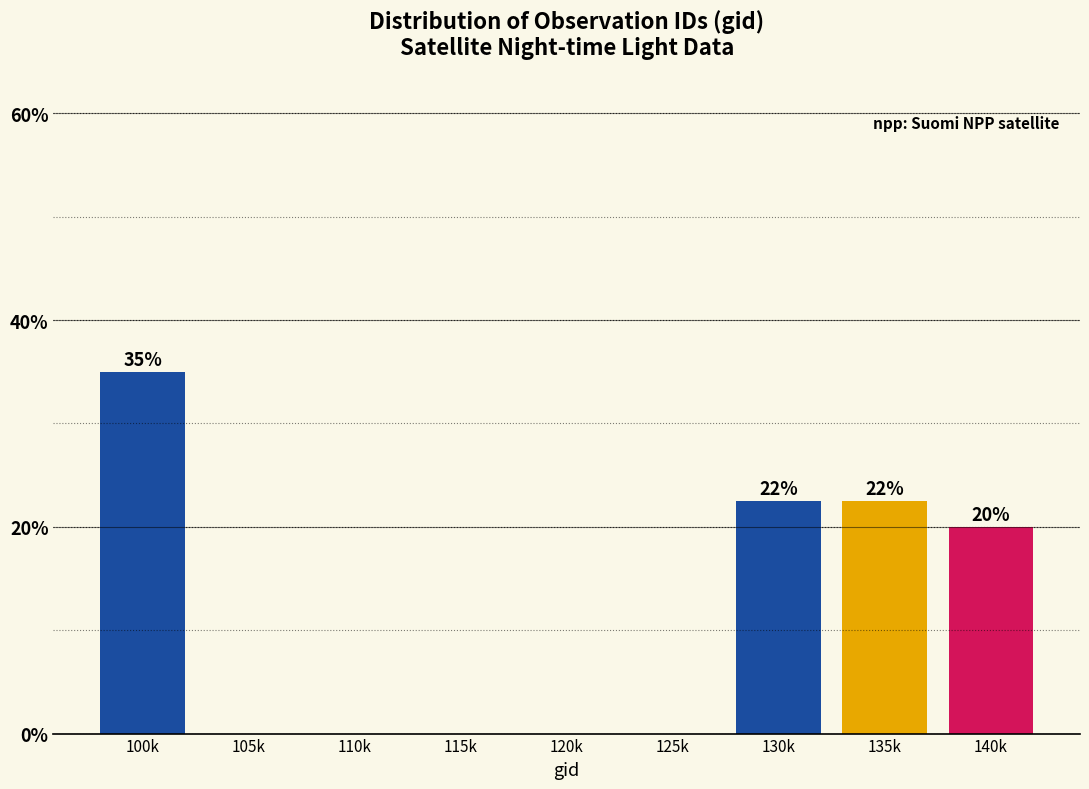

Reading left to right, what are all the values shown in this chart?

100k=35.0	105k=0.0	110k=0.0	115k=0.0	120k=0.0	125k=0.0	130k=22.5	135k=22.5	140k=20.0